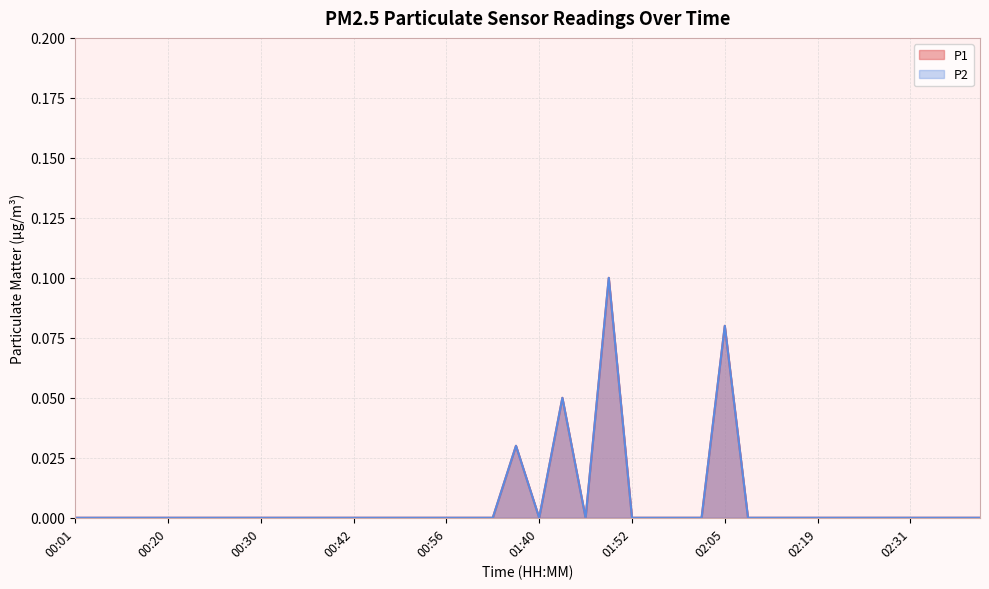

List the series in order of their peak value, lowest first.

P1, P2